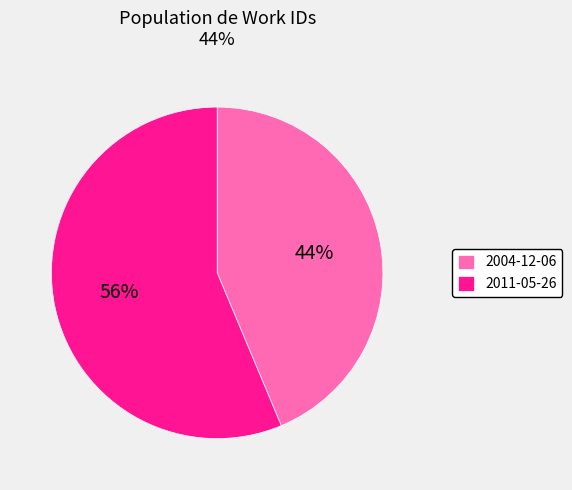

To the nearest percent, what is the combined percentage of 2011-05-26 and 2004-12-06?

100%